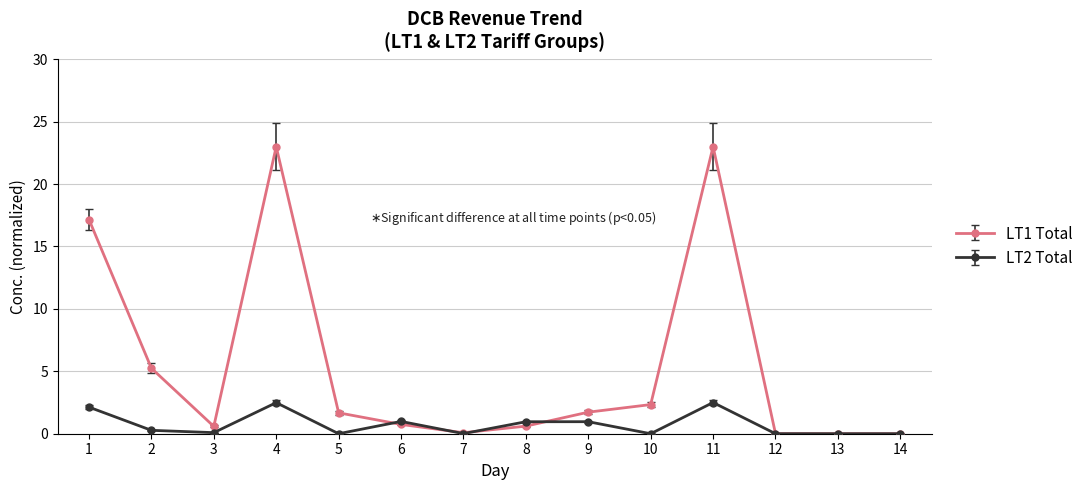

True or false: LT1 Total has more than 1 interior local peaks.

True